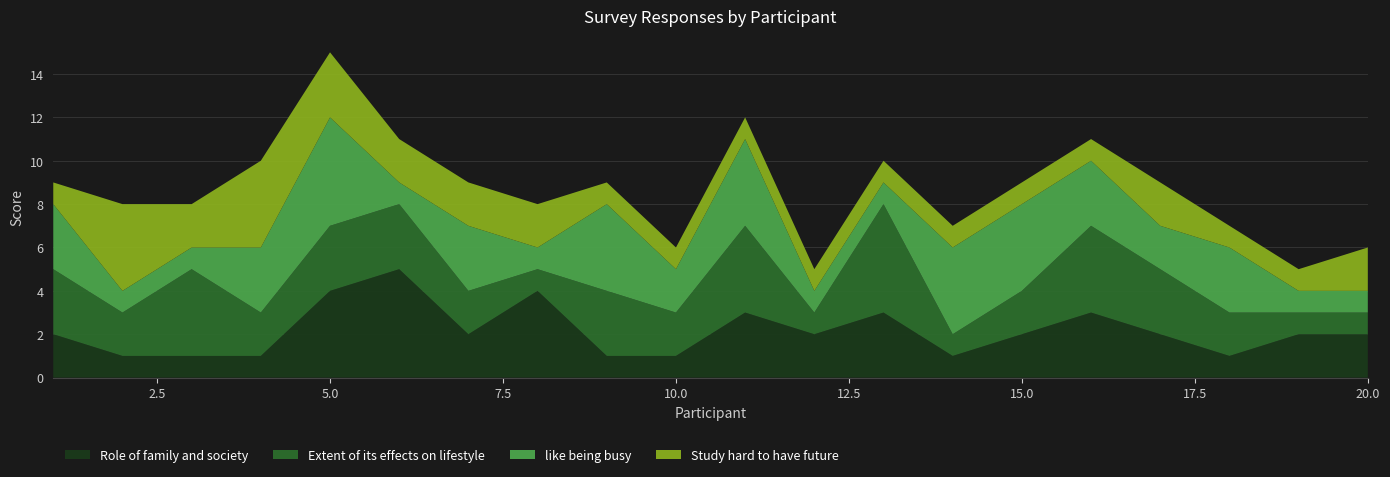

Reading left to right, what are all the values shown in this chart?

Role of family and society: 1=2	2=1	3=1	4=1	5=4	6=5	7=2	8=4	9=1	10=1	11=3	12=2	13=3	14=1	15=2	16=3	17=2	18=1	19=2	20=2
Extent of its effects on lifestyle: 1=3	2=2	3=4	4=2	5=3	6=3	7=2	8=1	9=3	10=2	11=4	12=1	13=5	14=1	15=2	16=4	17=3	18=2	19=1	20=1
like being busy: 1=3	2=1	3=1	4=3	5=5	6=1	7=3	8=1	9=4	10=2	11=4	12=1	13=1	14=4	15=4	16=3	17=2	18=3	19=1	20=1
Study hard to have future: 1=1	2=4	3=2	4=4	5=3	6=2	7=2	8=2	9=1	10=1	11=1	12=1	13=1	14=1	15=1	16=1	17=2	18=1	19=1	20=2